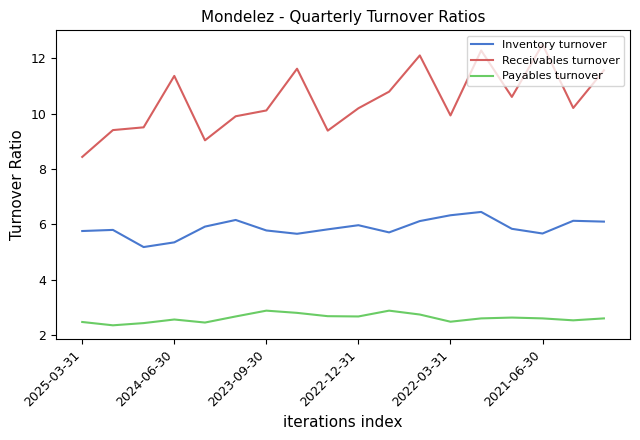

Rank the series by their average value, from highest to lowest.

Receivables turnover, Inventory turnover, Payables turnover